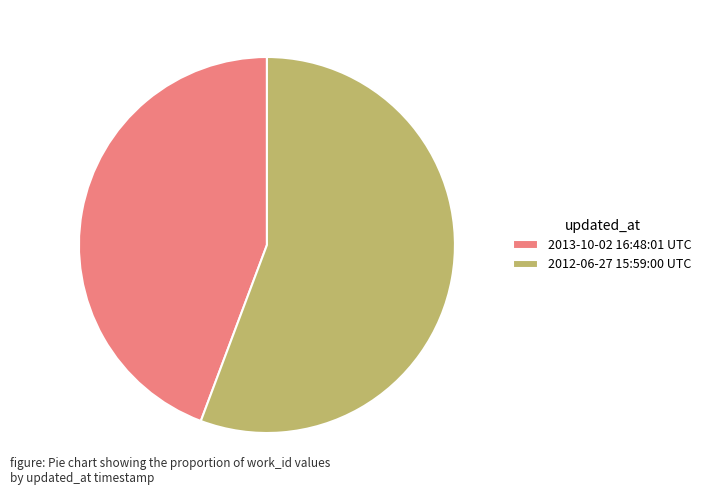

Which has a higher value, 2013-10-02 16:48:01 UTC or 2012-06-27 15:59:00 UTC?

2012-06-27 15:59:00 UTC